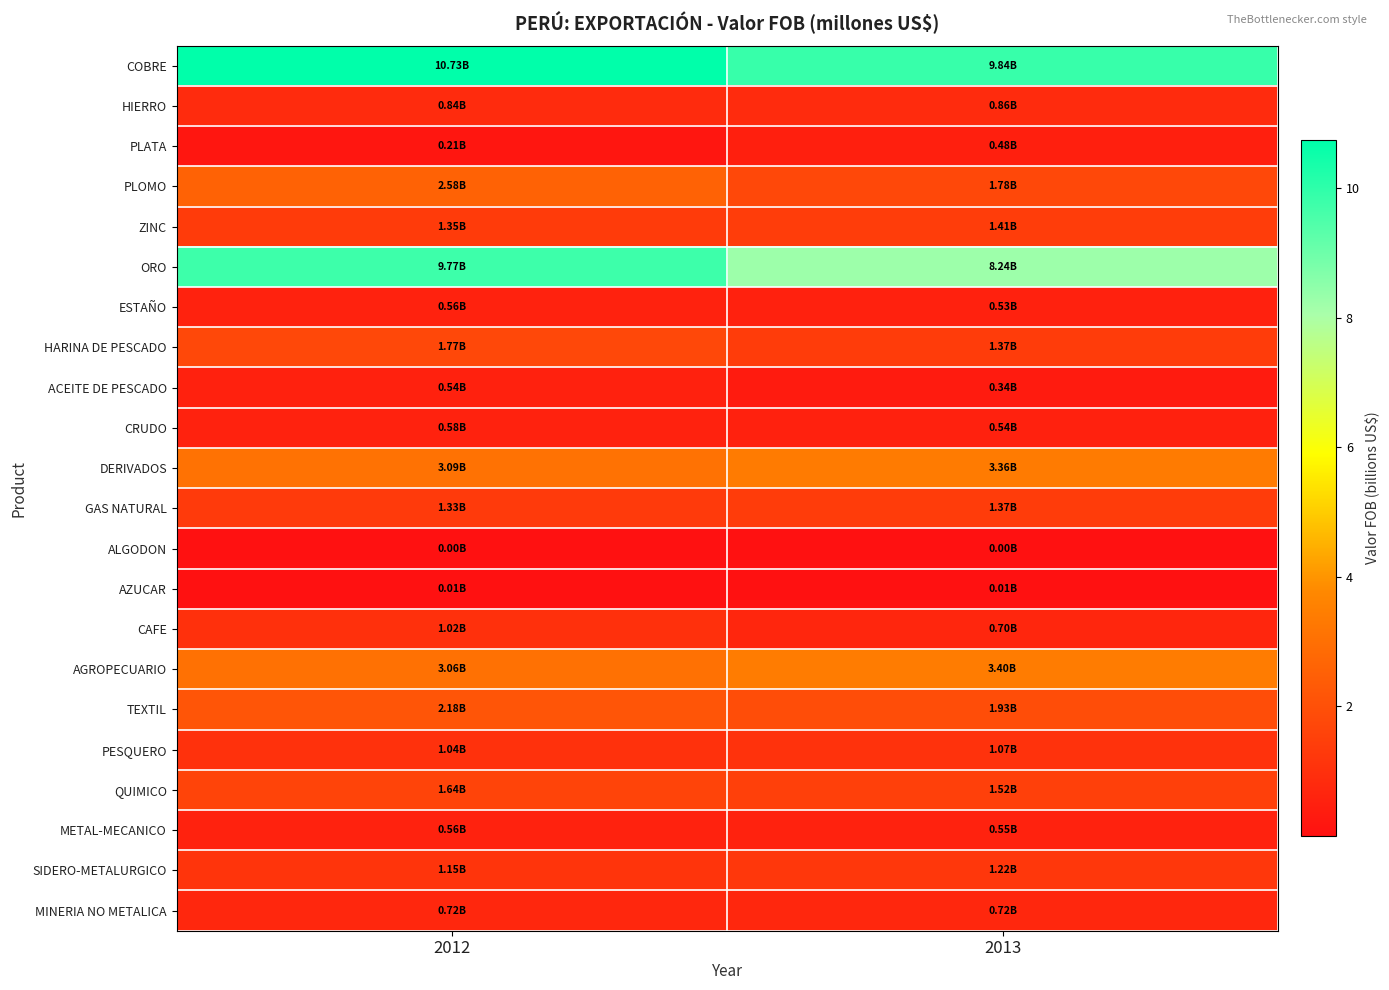

What is the spread (max minus min) of values at 2012?

10.7